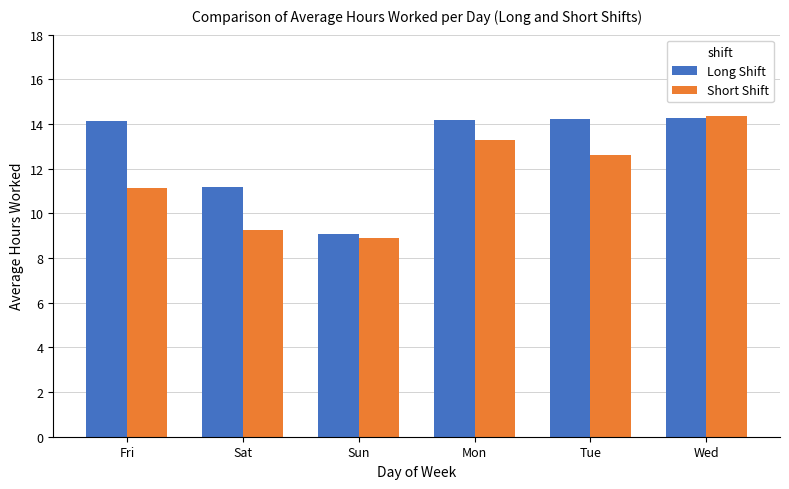

What are all the series names shown in the legend?

Long Shift, Short Shift